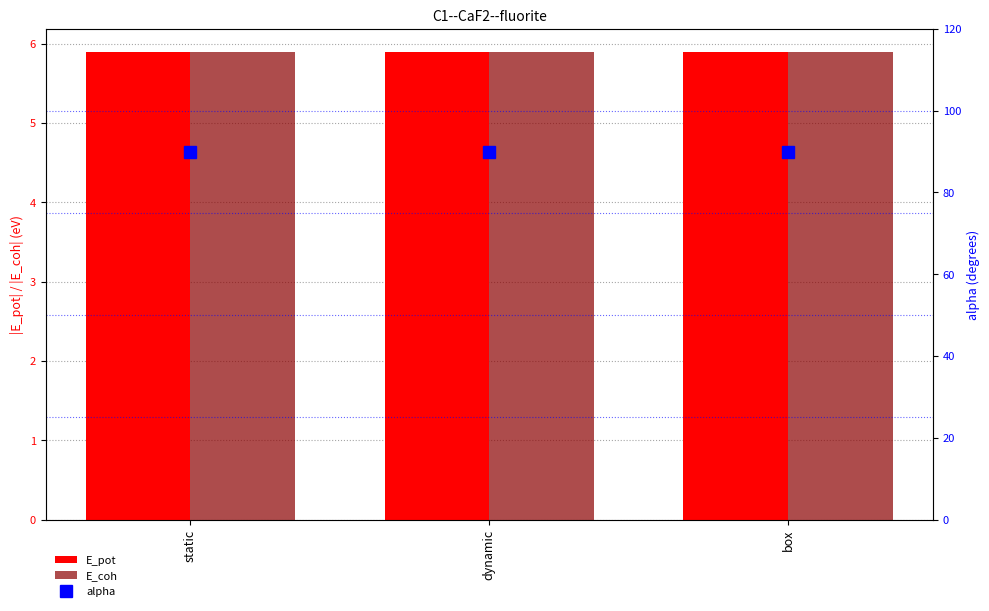

Where is E_coh nearest to the value 5?

box